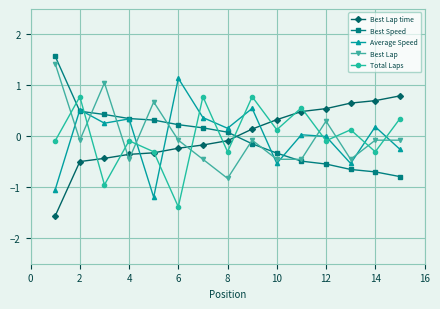

What is the minimum value shown in the chart?

-1.6